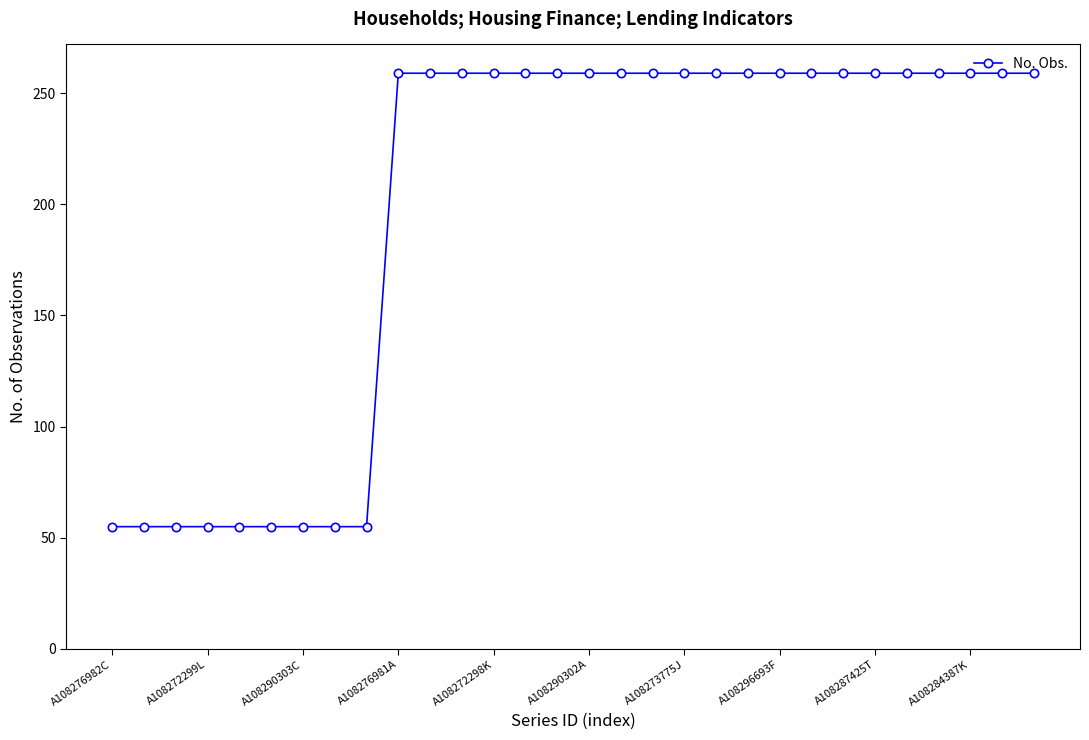

How many data points are less than 259?

9